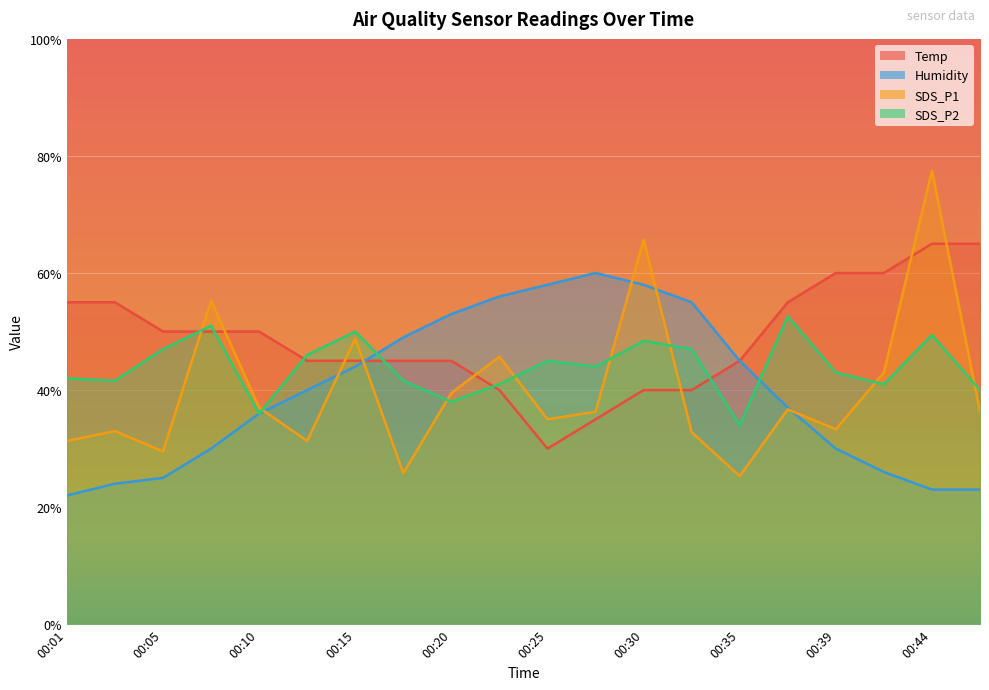

The Temp series shows 23.5 at 00:32. True or false?

False